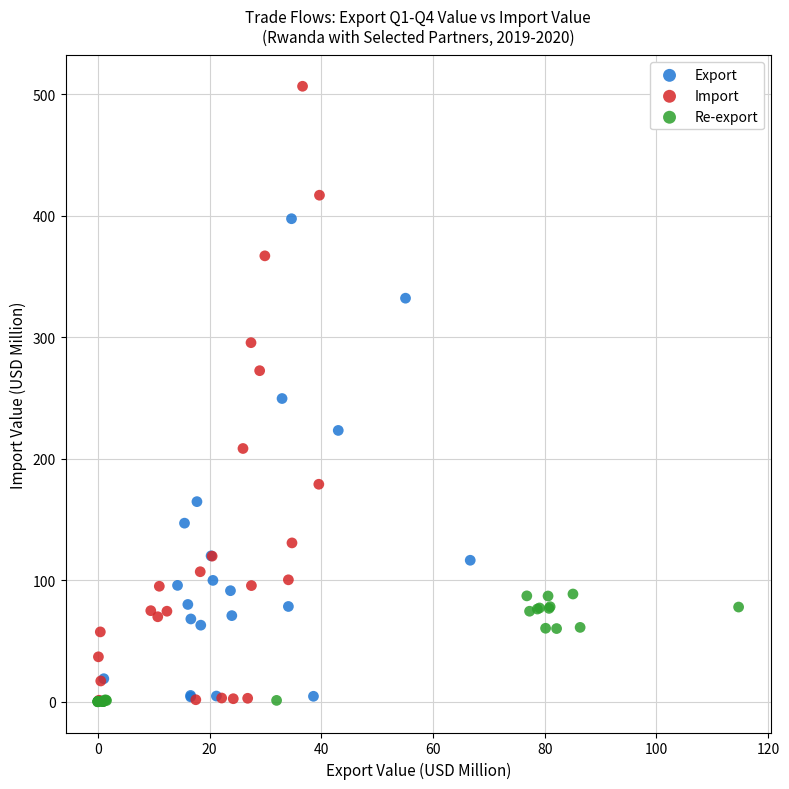

Which series has the largest Y range (max minus min)?

Import